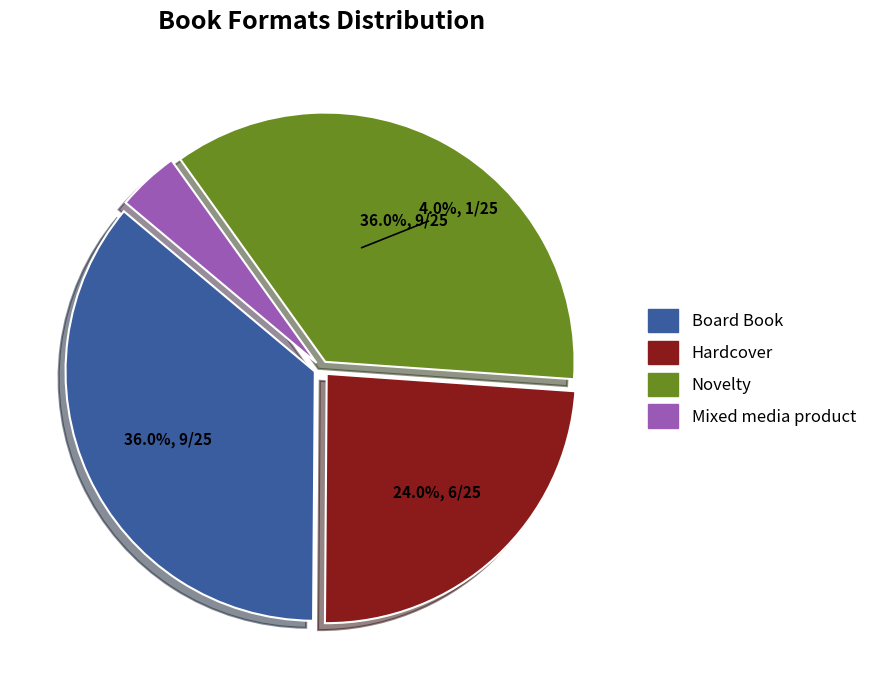

Which slice is the largest?

Board Book